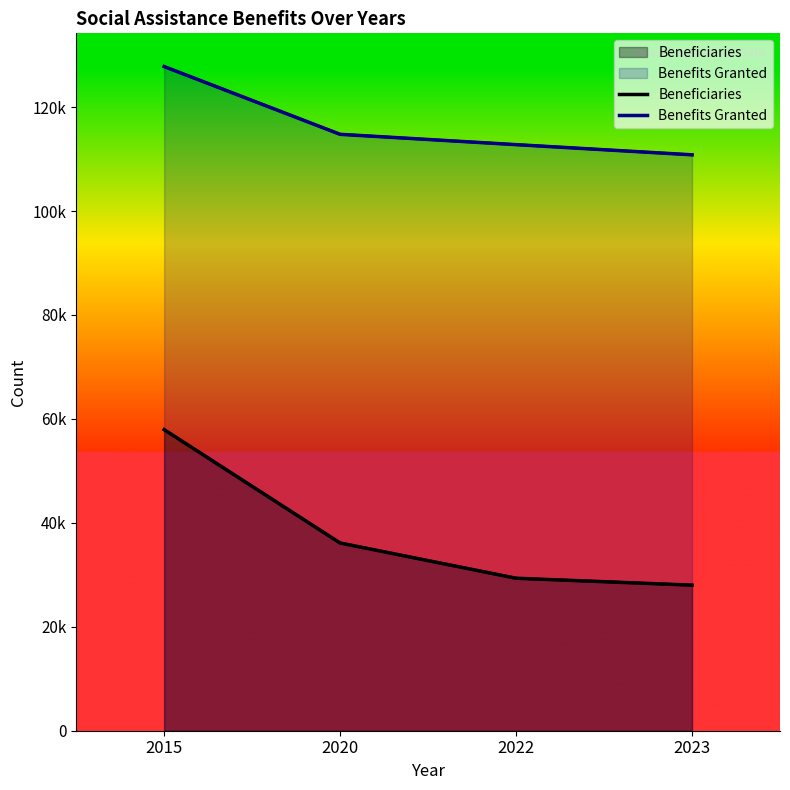

Rank the series at 2023 from lowest to highest value.

Beneficiaries, Benefits Granted